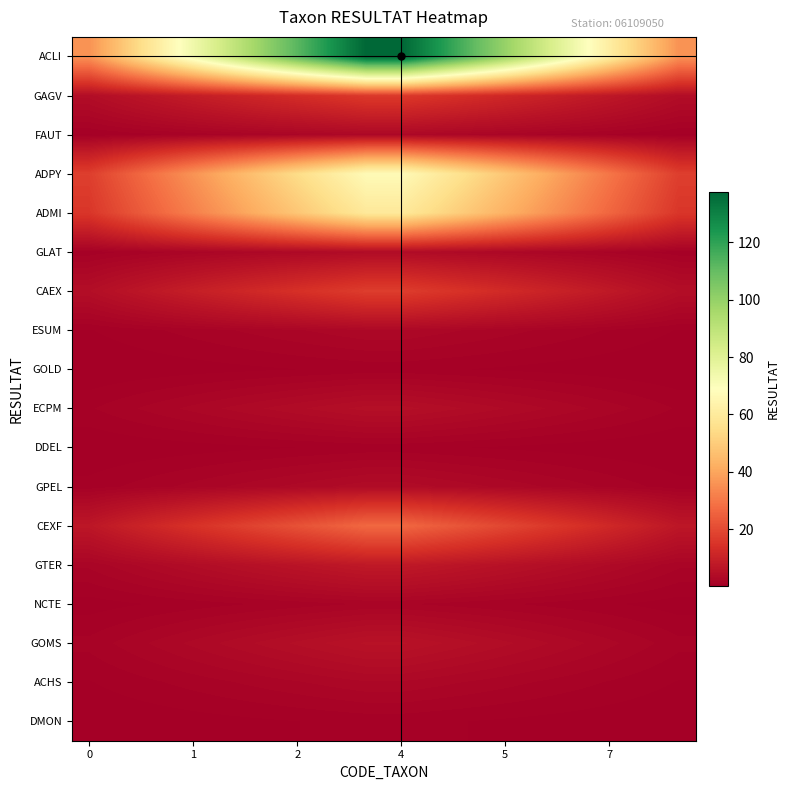

Reading left to right, transcribe all the data shown in this chart.

ACLI: 36.0	48.7	61.4	74.1	86.8	99.5	112.2	124.9	137.6	137.6	124.9	112.2	99.5	86.8	74.1	61.4	48.7	36.0
GAGV: 4.2	5.8	7.3	8.8	10.2	11.8	13.2	14.8	16.2	16.2	14.8	13.2	11.8	10.3	8.8	7.3	5.8	4.2
FAUT: 0.8	1.0	1.3	1.5	1.8	2.1	2.3	2.6	2.9	2.9	2.6	2.3	2.1	1.8	1.5	1.3	1.0	0.8
ADPY: 17.5	23.7	29.9	36.0	42.2	48.4	54.6	60.7	66.9	66.9	60.7	54.6	48.4	42.2	36.0	29.9	23.7	17.5
ADMI: 15.5	21.0	26.4	31.9	37.4	42.9	48.3	53.8	59.3	59.3	53.8	48.3	42.9	37.4	31.9	26.4	21.0	15.5
GLAT: 1.0	1.4	1.7	2.1	2.4	2.8	3.1	3.5	3.8	3.8	3.5	3.1	2.8	2.4	2.1	1.7	1.4	1.0
CAEX: 4.5	6.1	7.7	9.3	10.9	12.4	14.0	15.6	17.2	17.2	15.6	14.0	12.4	10.9	9.3	7.7	6.1	4.5
ESUM: 0.8	1.0	1.3	1.5	1.8	2.1	2.3	2.6	2.9	2.9	2.6	2.3	2.1	1.8	1.5	1.3	1.0	0.8
GOLD: 0.2	0.3	0.4	0.5	0.6	0.7	0.8	0.9	1.0	1.0	0.9	0.8	0.7	0.6	0.5	0.4	0.3	0.2
ECPM: 1.2	1.7	2.1	2.6	3.0	3.5	3.9	4.3	4.8	4.8	4.3	3.9	3.5	3.0	2.6	2.1	1.7	1.2
DDEL: 0.2	0.3	0.4	0.5	0.6	0.7	0.8	0.9	1.0	1.0	0.9	0.8	0.7	0.6	0.5	0.4	0.3	0.2
GPEL: 1.0	1.4	1.7	2.1	2.4	2.8	3.1	3.5	3.8	3.8	3.5	3.1	2.8	2.4	2.1	1.7	1.4	1.0
CEXF: 7.0	9.5	11.9	14.4	16.9	19.4	21.8	24.3	26.8	26.8	24.3	21.8	19.4	16.9	14.4	11.9	9.5	7.0
GTER: 2.0	2.7	3.4	4.1	4.8	5.5	6.2	6.9	7.6	7.6	6.9	6.2	5.5	4.8	4.1	3.4	2.7	2.0
NCTE: 0.5	0.7	0.9	1.0	1.2	1.4	1.6	1.7	1.9	1.9	1.7	1.6	1.4	1.2	1.0	0.9	0.7	0.5
GOMS: 1.5	2.0	2.6	3.1	3.6	4.1	4.7	5.2	5.7	5.7	5.2	4.7	4.1	3.6	3.1	2.6	2.0	1.5
ACHS: 0.8	1.0	1.3	1.5	1.8	2.1	2.3	2.6	2.9	2.9	2.6	2.3	2.1	1.8	1.5	1.3	1.0	0.8
DMON: 0.2	0.3	0.4	0.5	0.6	0.7	0.8	0.9	1.0	1.0	0.9	0.8	0.7	0.6	0.5	0.4	0.3	0.2